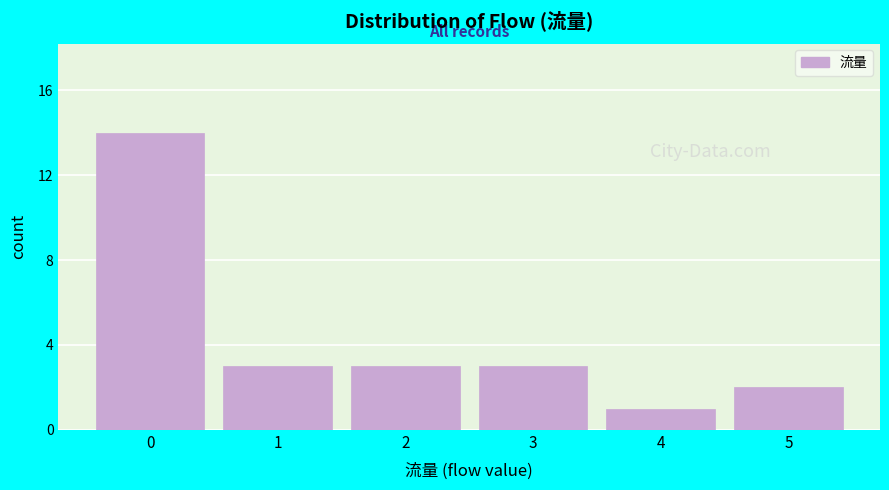

Reading left to right, extract all data points from this chart.

0=14	1=3	2=3	3=3	4=1	5=2